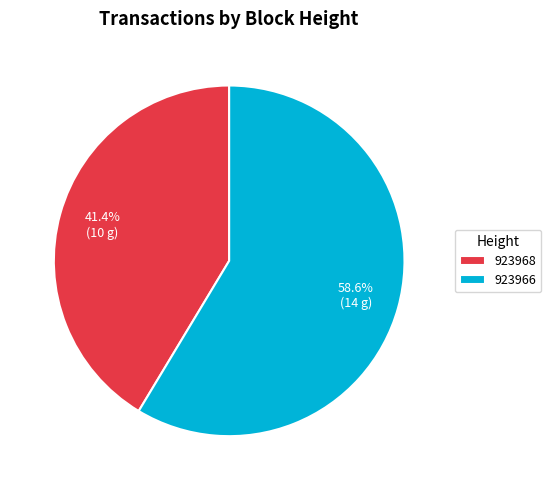

What is the ratio of the value at 923968 to the value at 923966?

0.7